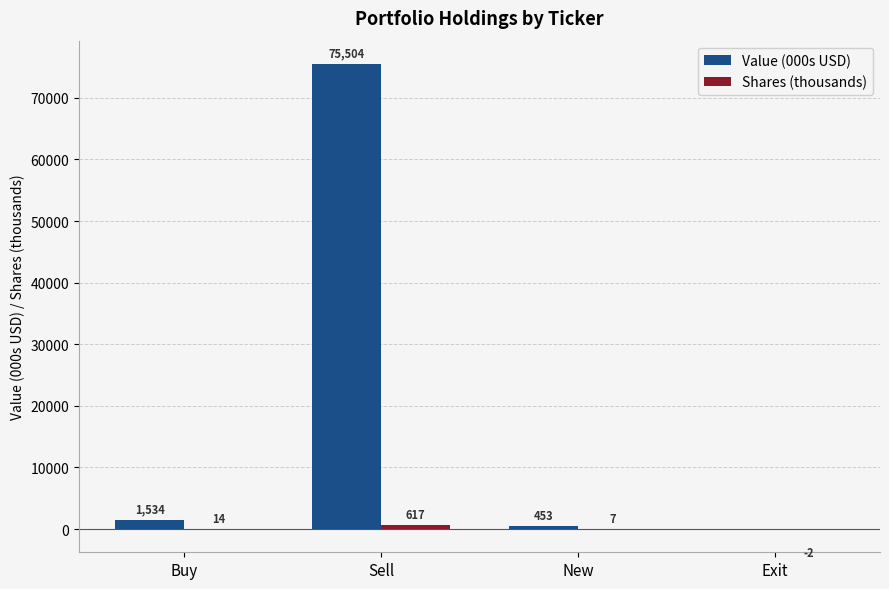

At which category is the sum across all series the highest?

Sell